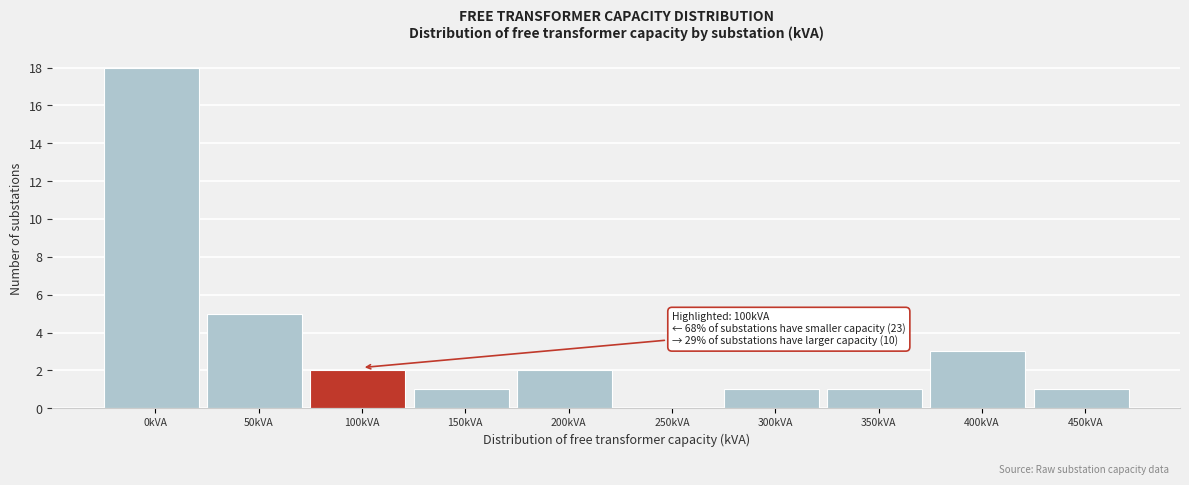

Reading right to left, list all the values displayed in this chart.

450kVA=1	400kVA=3	350kVA=1	300kVA=1	250kVA=0	200kVA=2	150kVA=1	100kVA=2	50kVA=5	0kVA=18